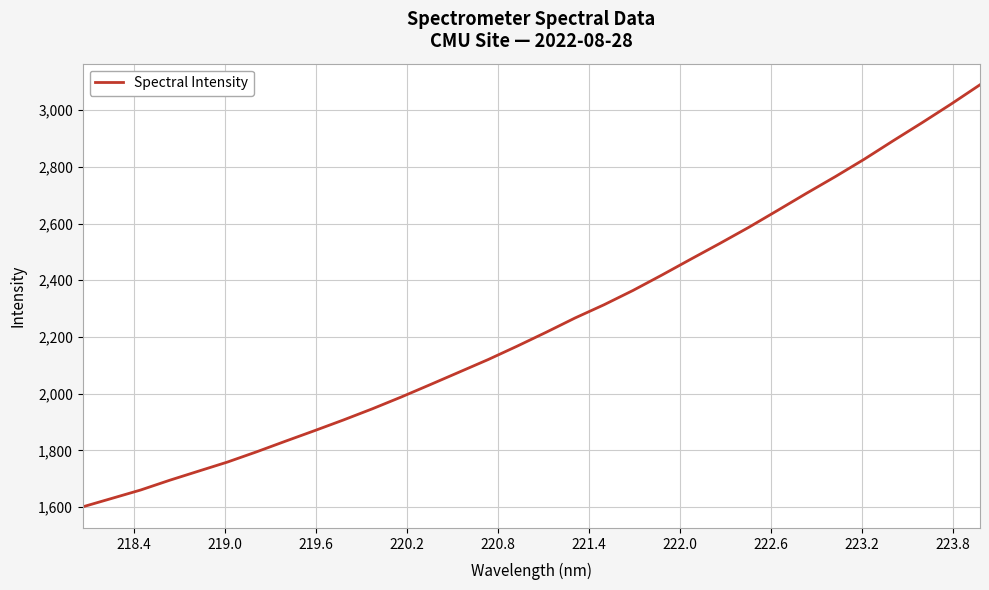

What is the difference between the second highest and minimum values?

1421.0